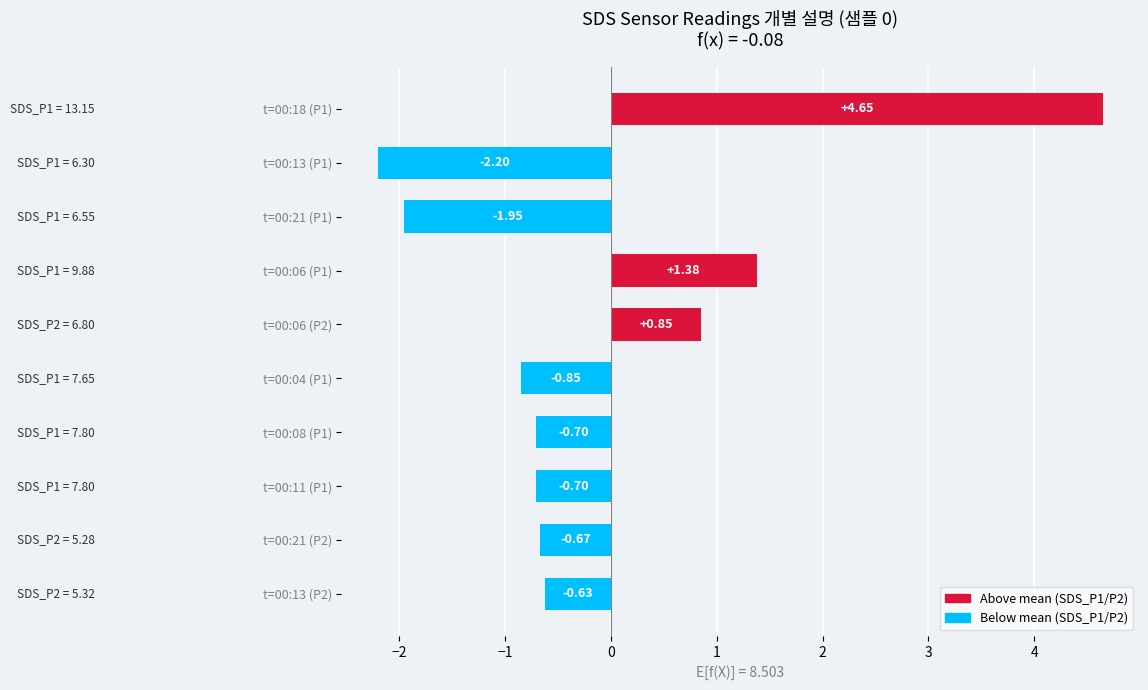

What is the sum of all values?

-0.8